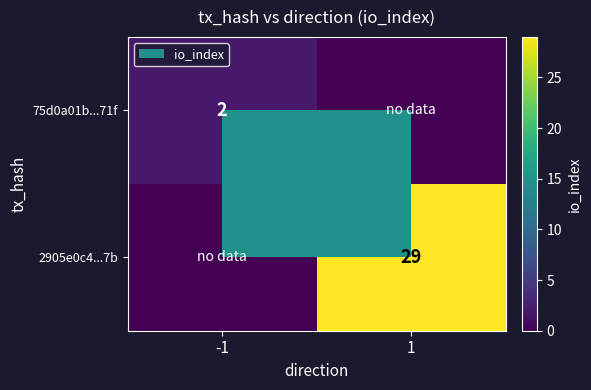

Count the number of data series in this chart.

2